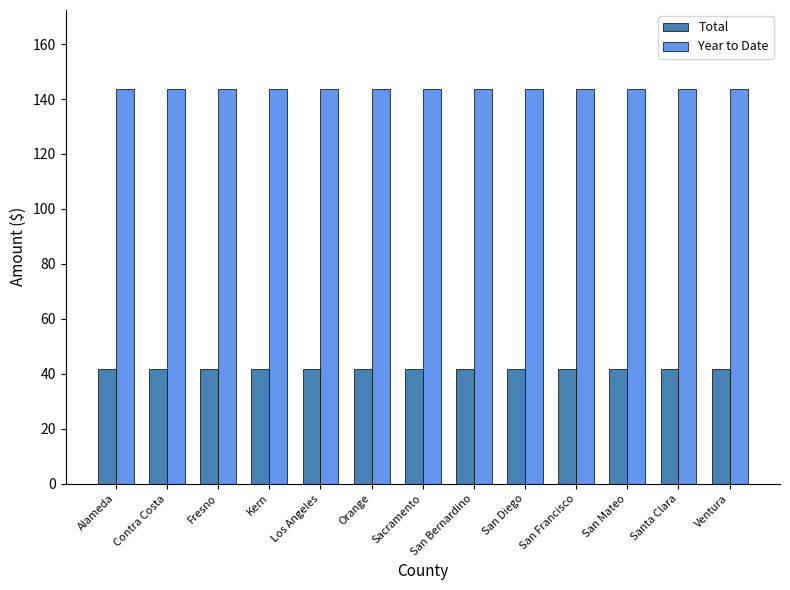

What value does the Year to Date series have at San Diego?

143.7